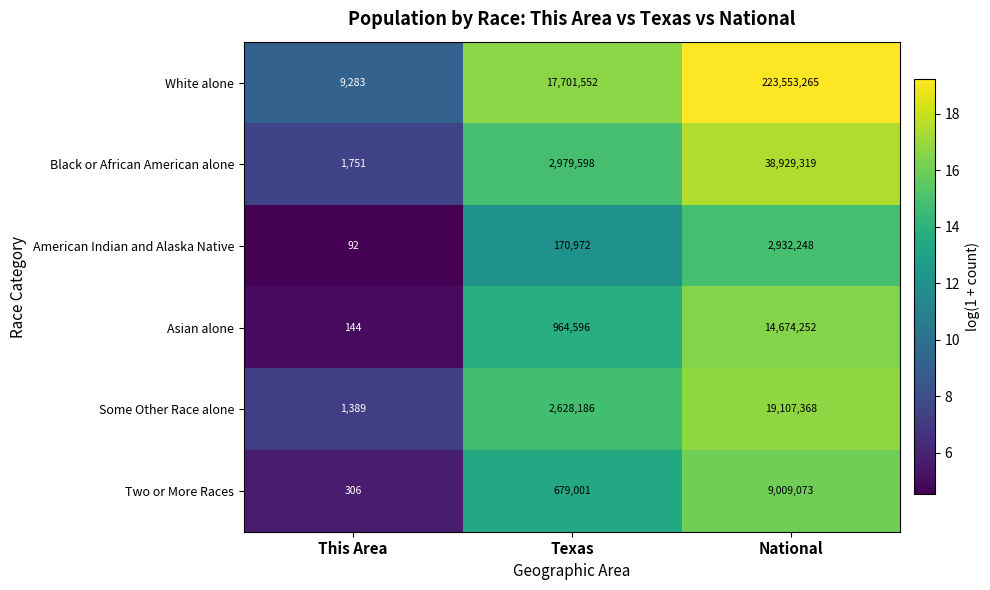

What is the highest value of the Some Other Race alone series?

19107368